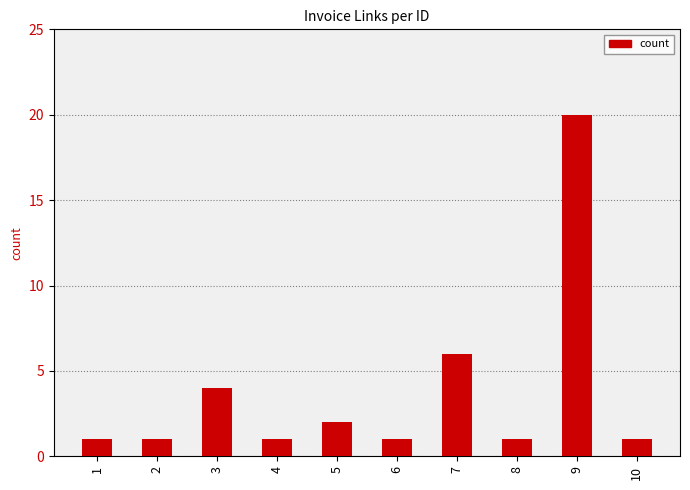

What is the change in value from 5 to 10?

-1